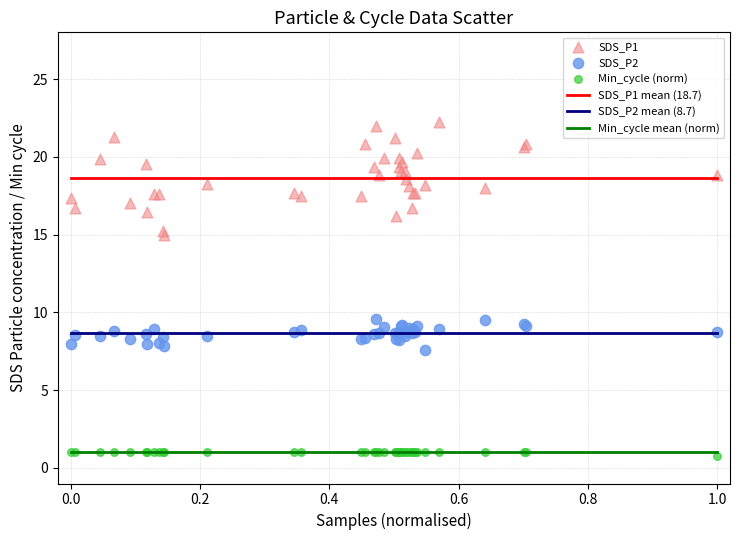

Which series reaches the minimum Y coordinate?

Min_cycle (norm)